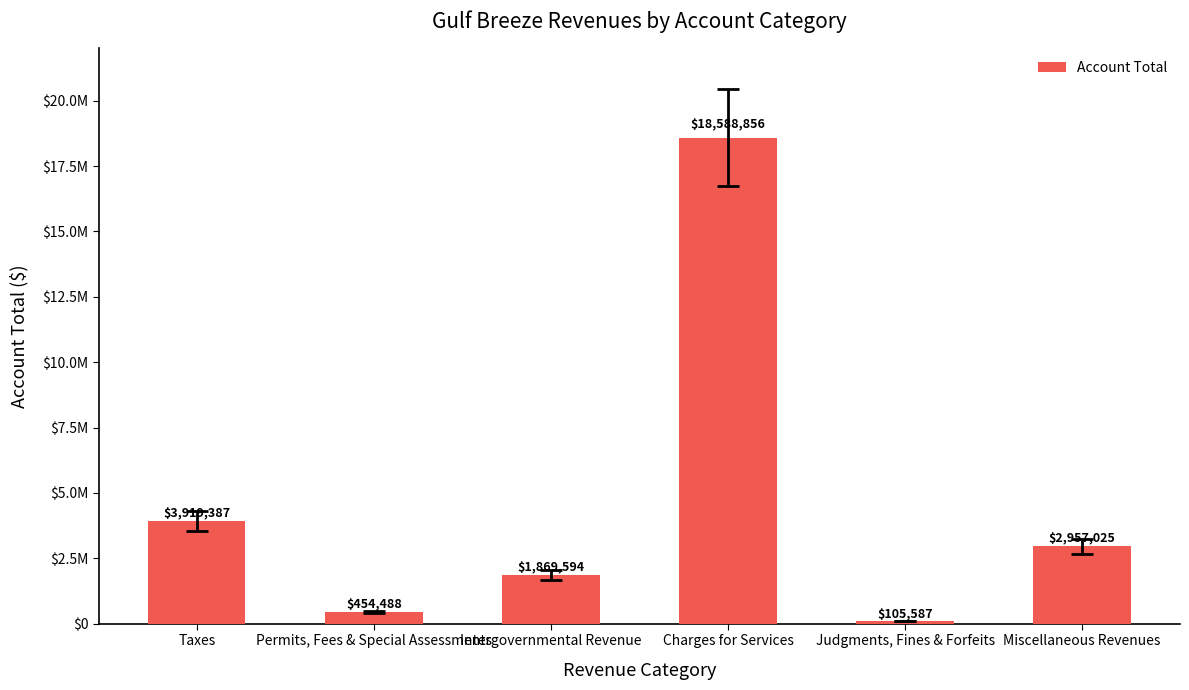

Are the bars horizontal?

No